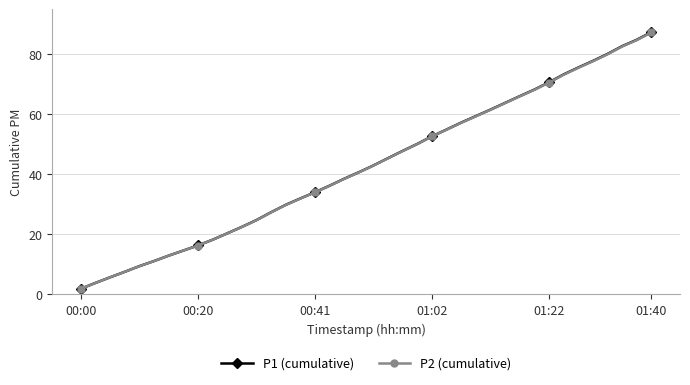

What is the value of the P1 (cumulative) point at the 32nd from the left?

68.2